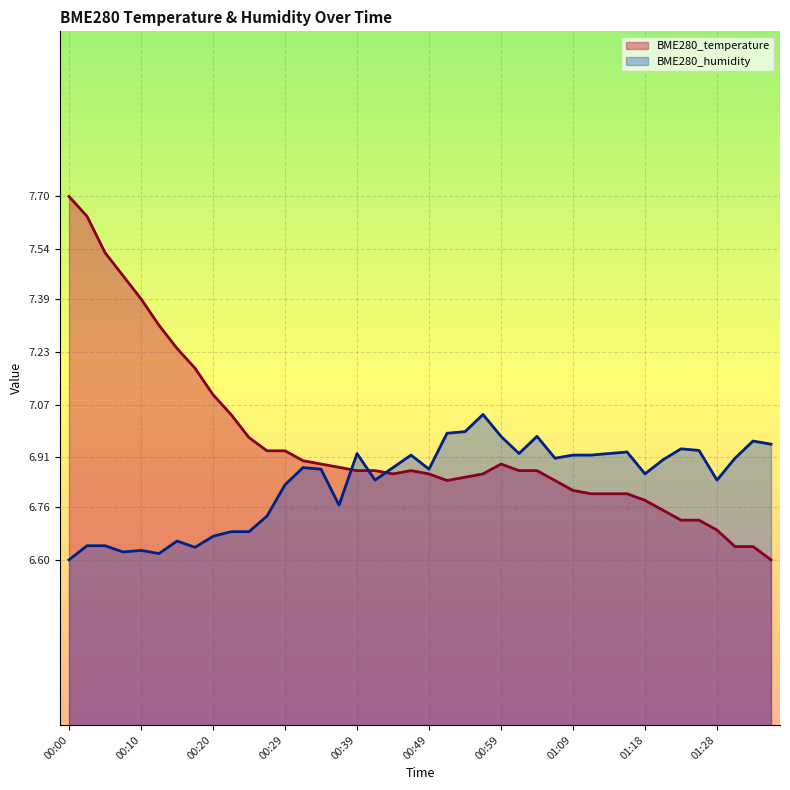

How many distinct data groups are displayed?

2